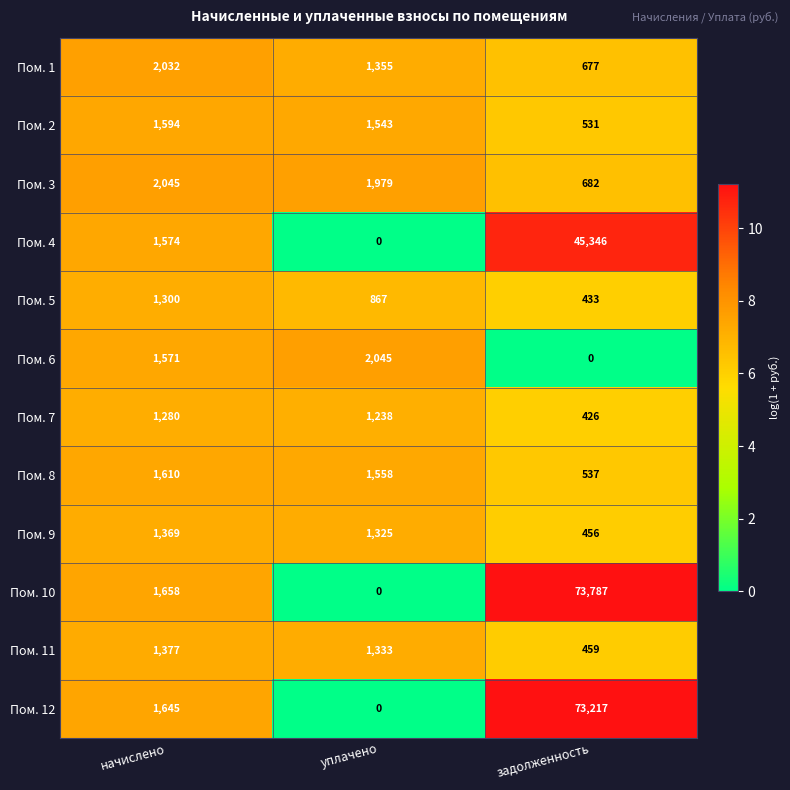

Is the value of Пом. 3 at начислено greater than the value of Пом. 9 at уплачено?

Yes